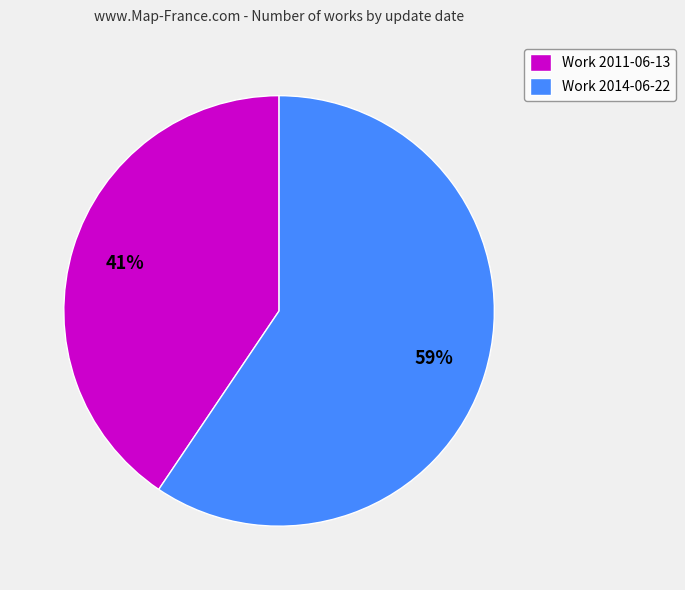

Which slice is the largest?

Work 2014-06-22